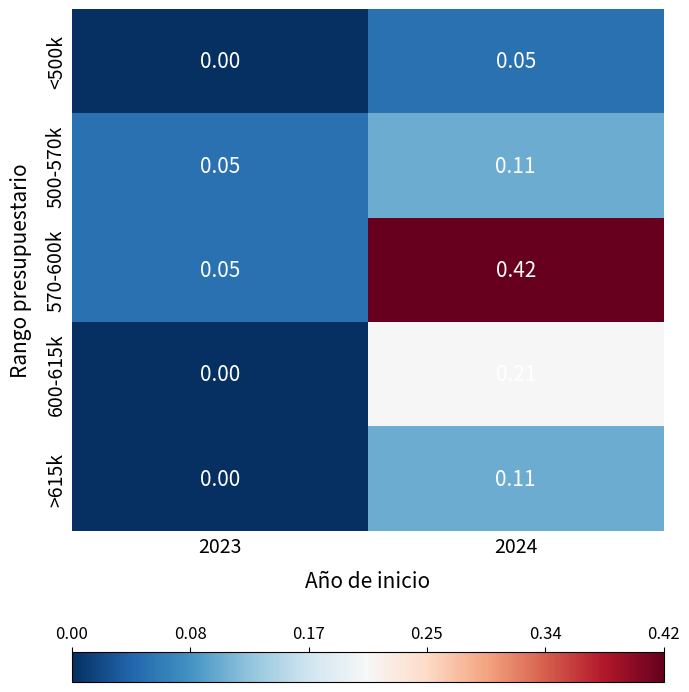

Is the value of <500k at 2024 greater than the value of 570-600k at 2024?

No